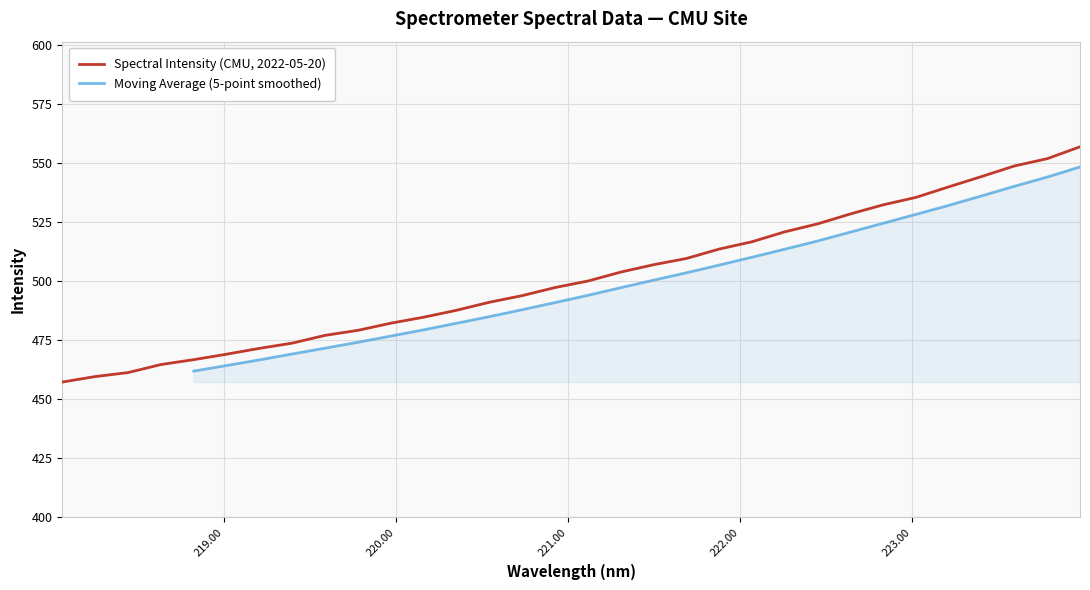

Rank the categories by value from highest to lowest.

223.9802, 223.7895, 223.5987, 223.408, 223.2172, 223.0264, 222.8355, 222.6447, 222.4538, 222.263, 222.0721, 221.8812, 221.6902, 221.4993, 221.3083, 221.1174, 220.9264, 220.7354, 220.5444, 220.3533, 220.1623, 219.9712, 219.7801, 219.589, 219.3979, 219.2067, 219.0156, 218.8244, 218.6332, 218.442, 218.2508, 218.0596